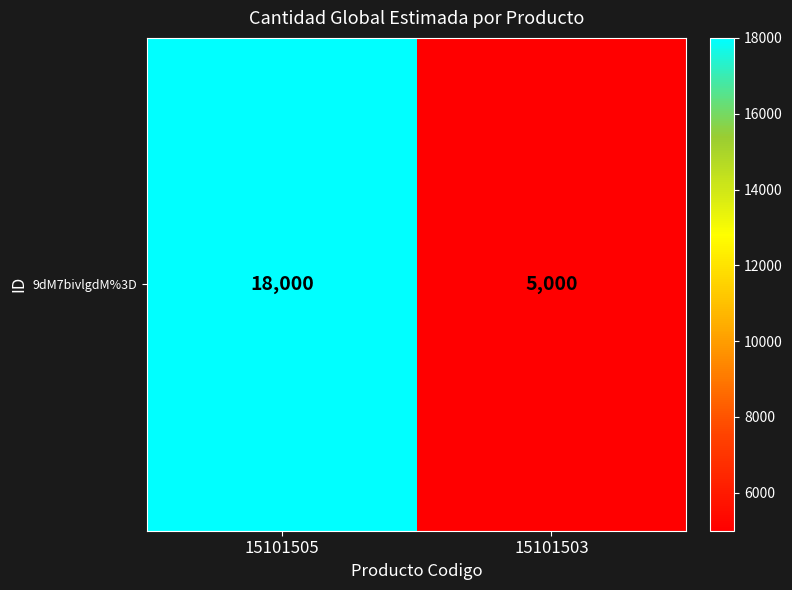

The chart shows a value of 18000 at 15101505. True or false?

True